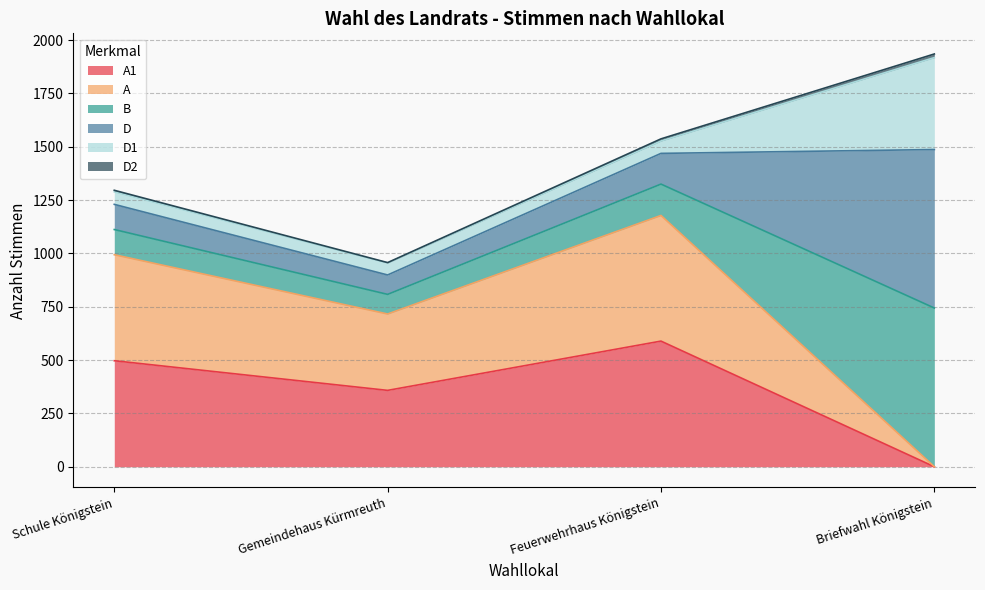

True or false: A1 and A cross at least once.

False